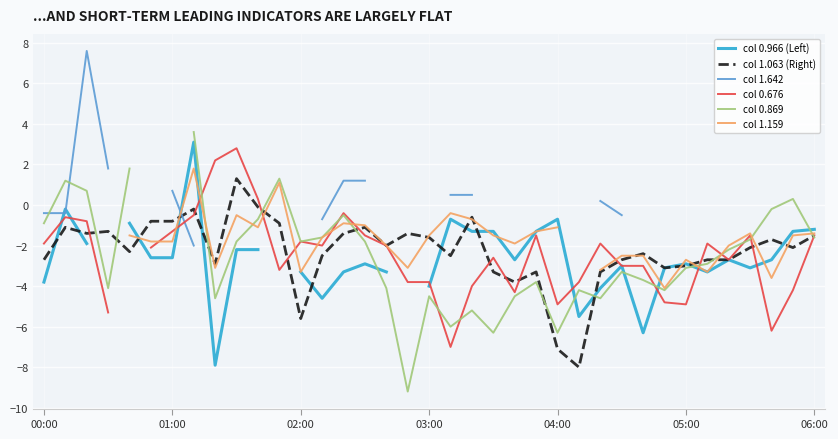

Is it true that col 1.063 (Right) equals -8.5 at 02:00?

False